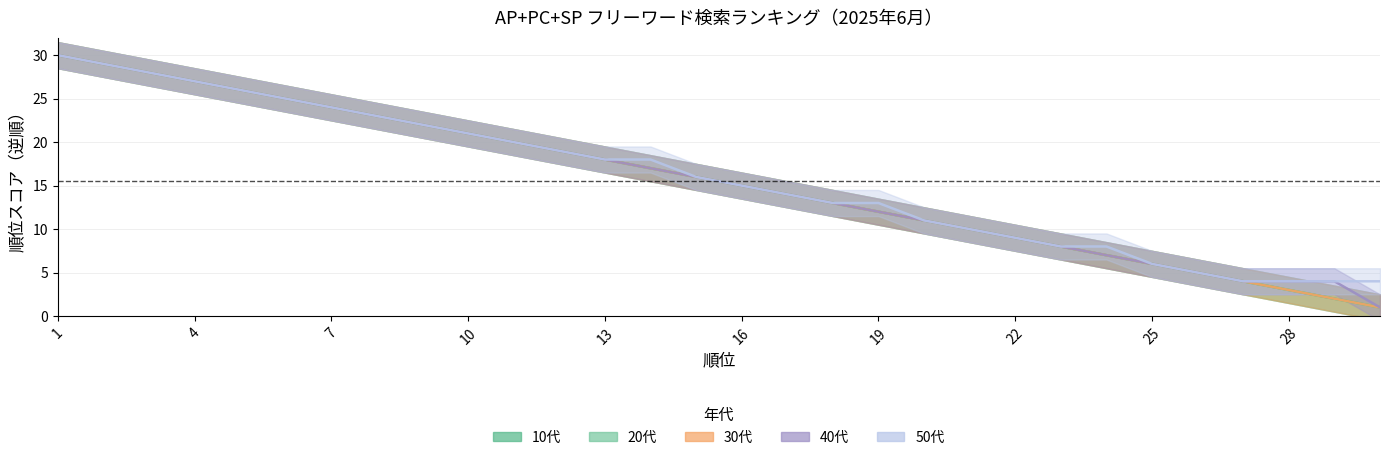

Rank the series at 8 from lowest to highest value.

10代, 20代, 30代, 40代, 50代